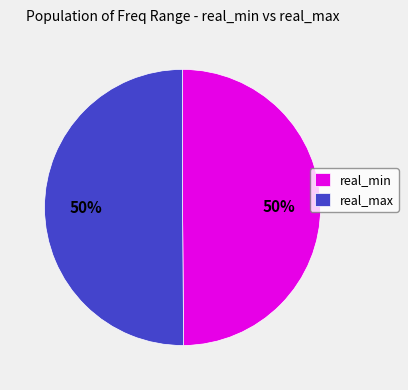

Approximately how many times larger is the value at real_max compared to real_min?

1.0